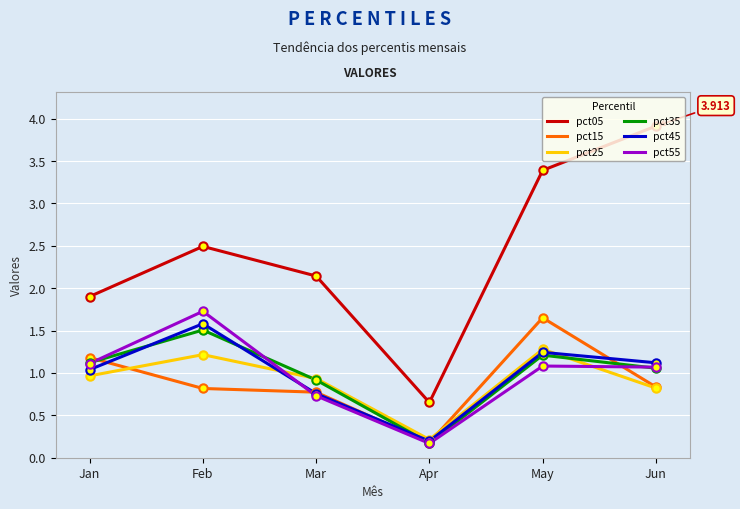

Is the value of pct55 at Feb greater than the value of pct05 at Jan?

No